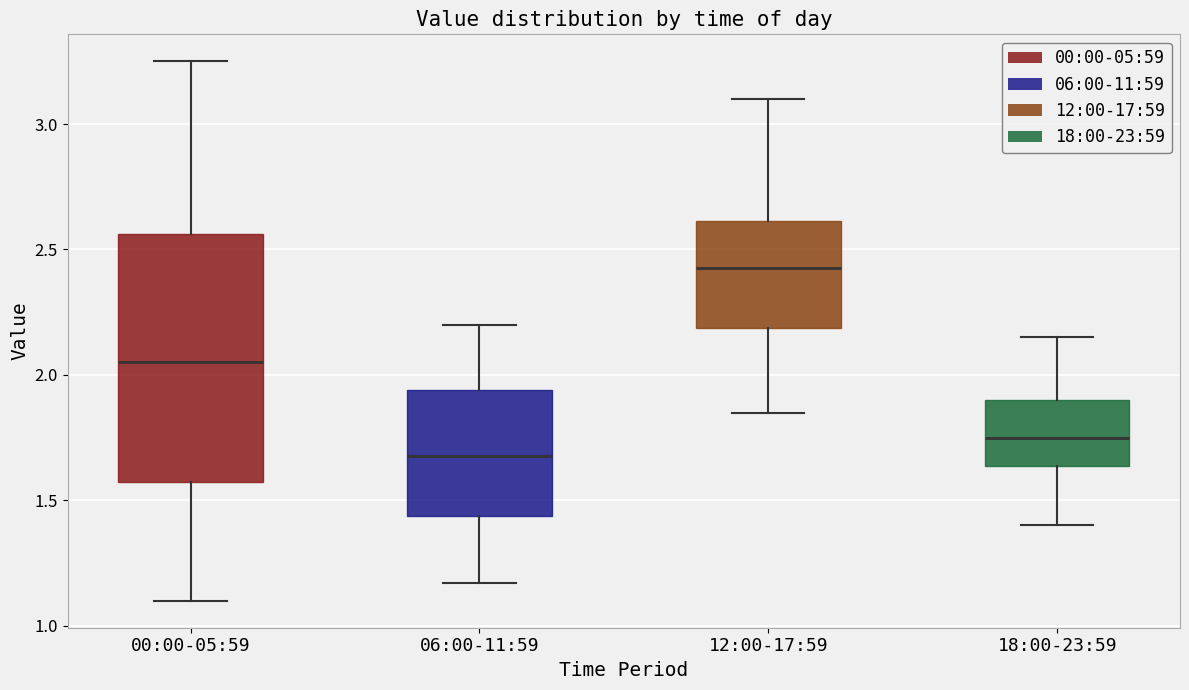

Where does the median line of the box for 06:00-11:59 sit on the y-axis? The values are not printed on the chart, so give them approximately, as read against the axis.

1.70